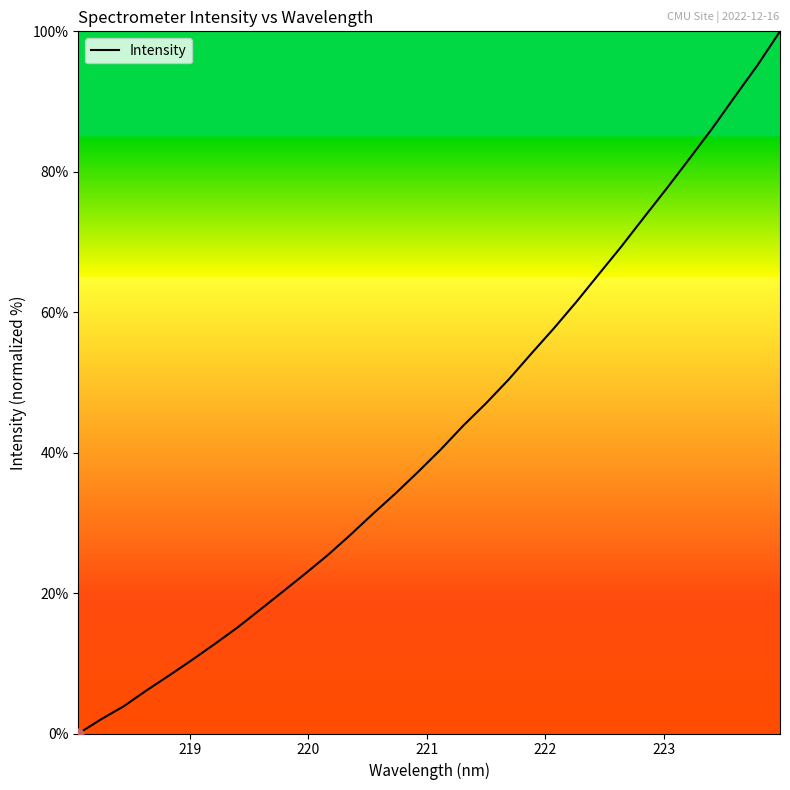

What is the difference between the maximum and minimum values?

100.0